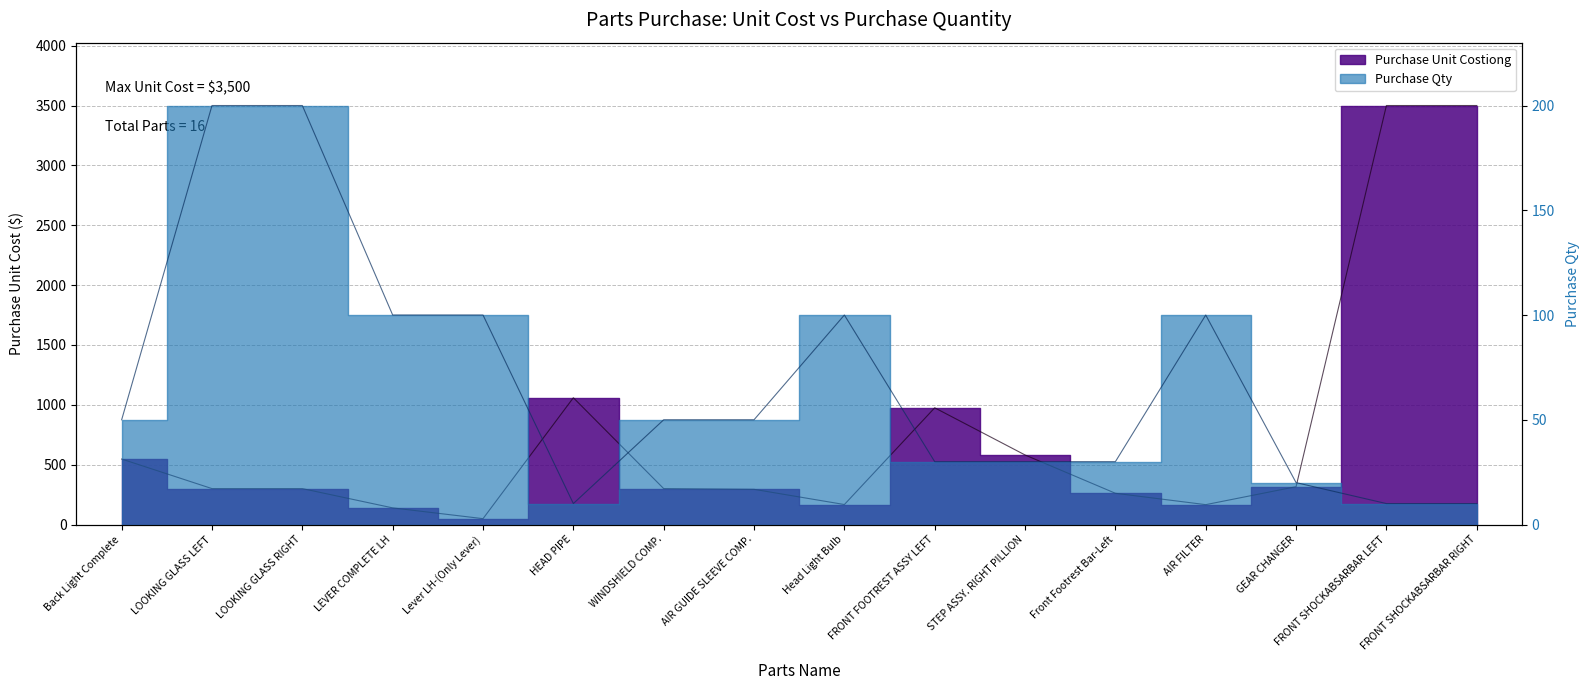

List the series in order of their overall mean, lowest first.

Purchase Qty, Purchase Unit Costiong